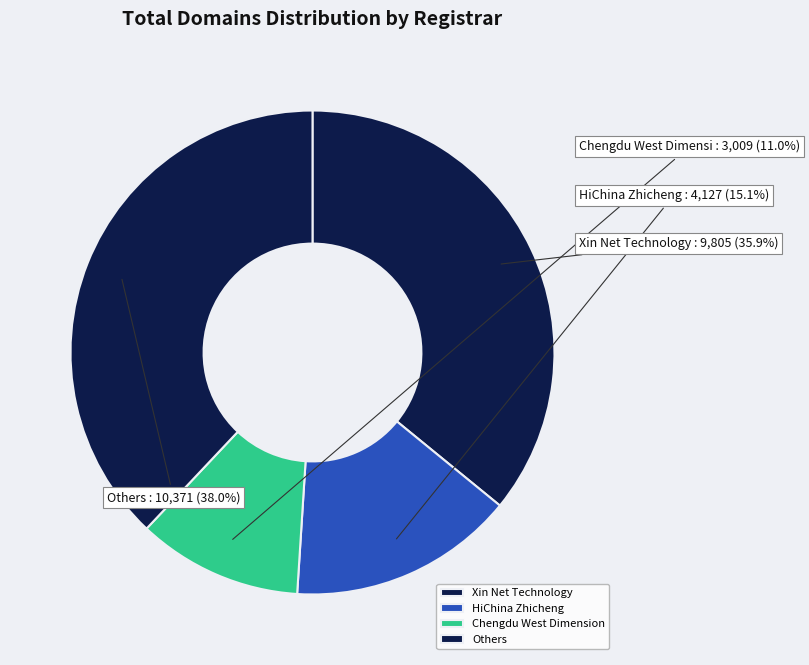

Rank the categories by value from highest to lowest.

Others, Xin Net Technology, HiChina Zhicheng, Chengdu West Dimension